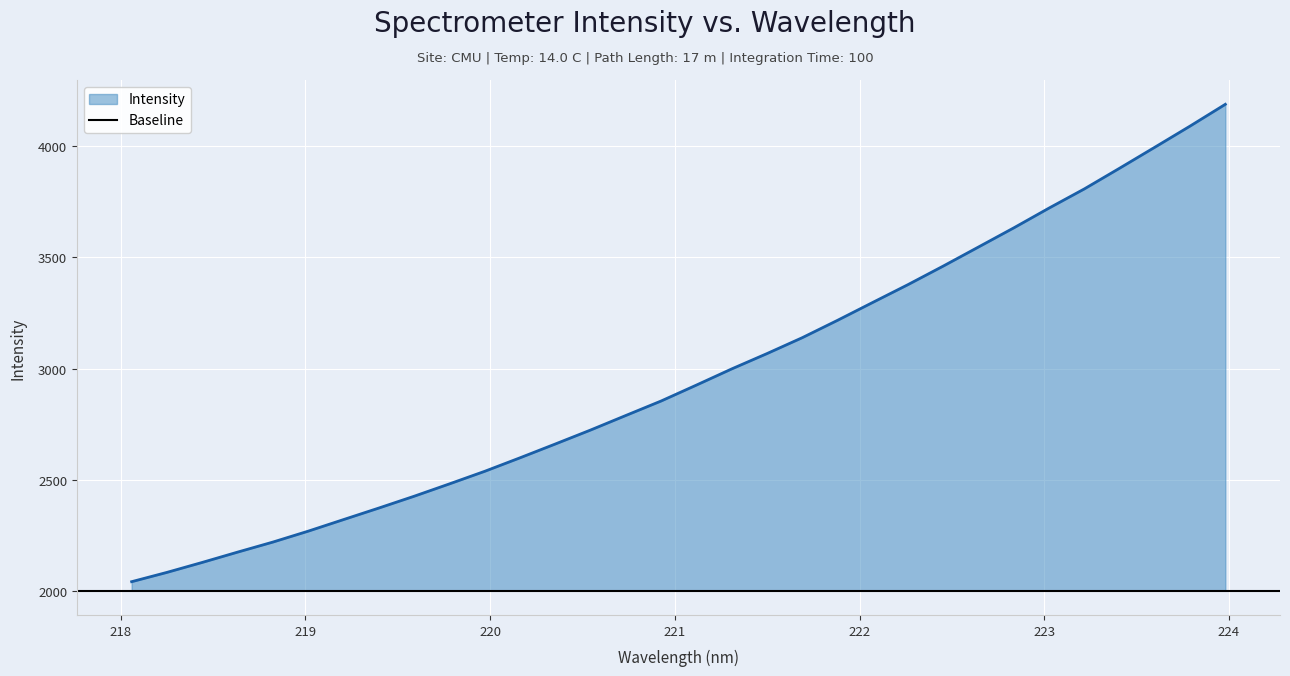

What is the minimum value for Intensity?

2040.3